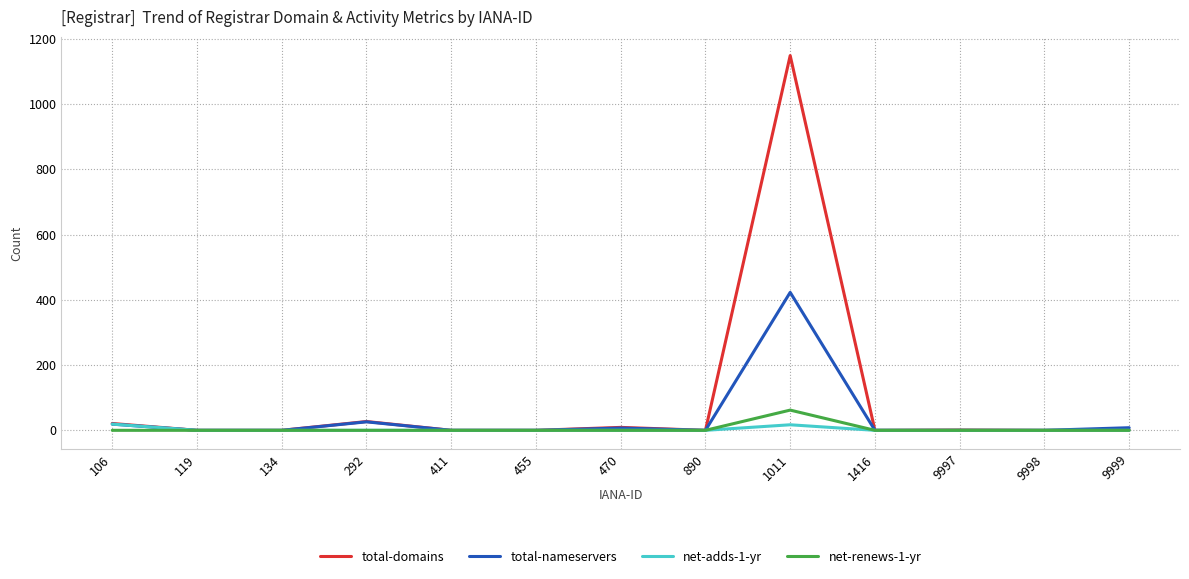

What is the maximum value for total-nameservers?

423